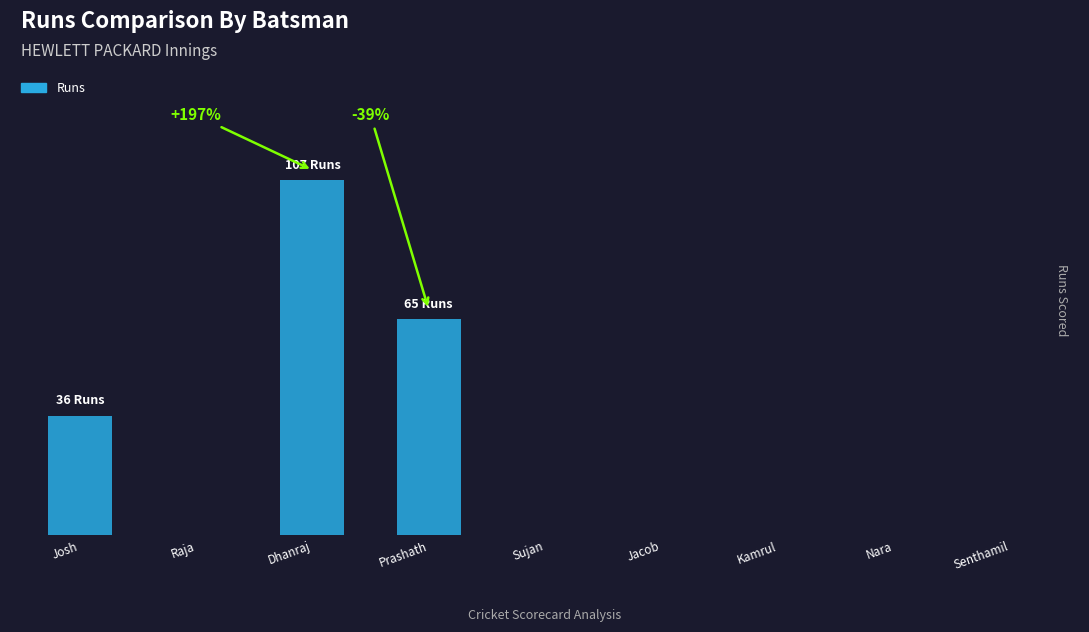

What is the approximate value at Prashath, to the nearest 5?

65